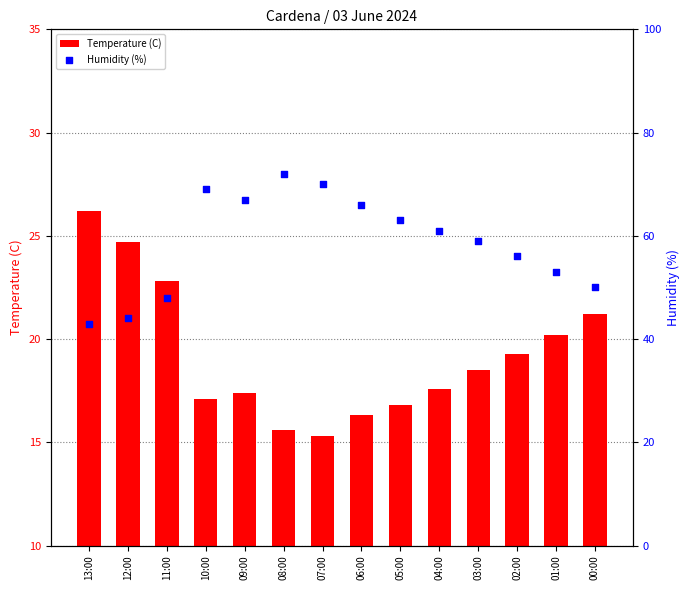

At which category is the sum across all series the highest?

08:00